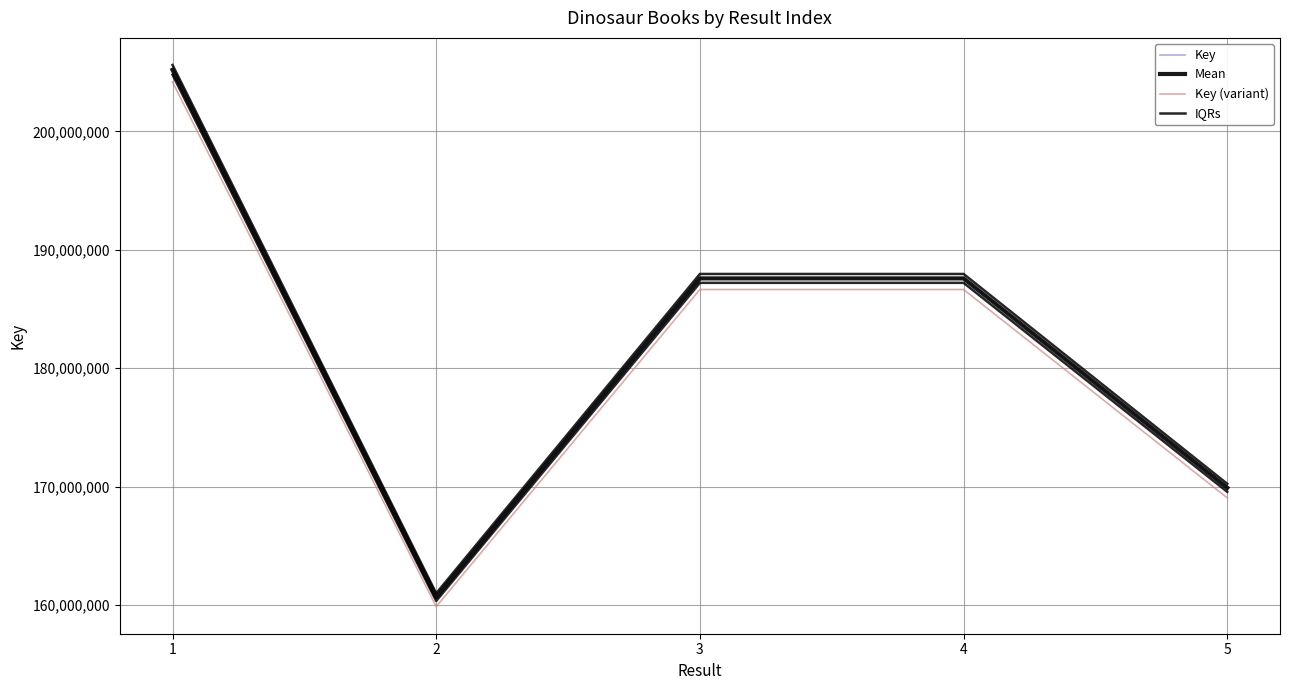

True or false: Key and IQRs intersect in this chart.

False